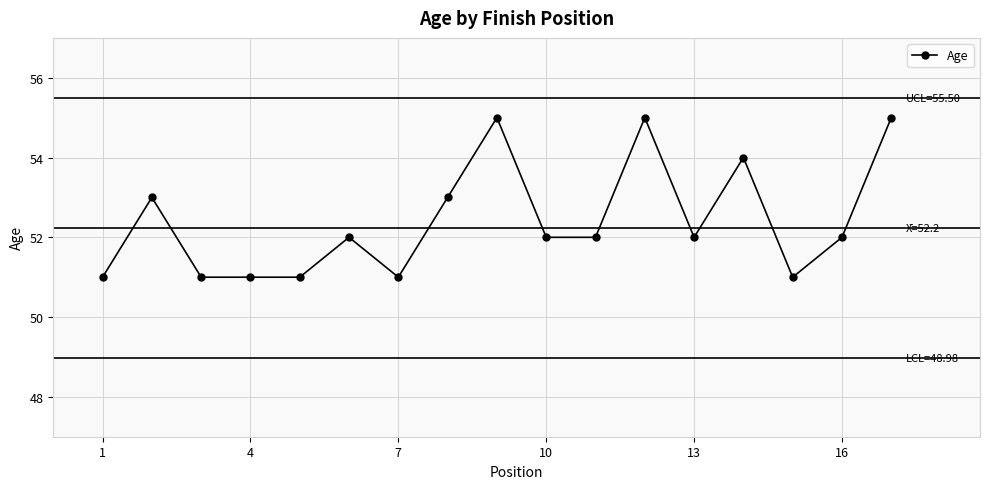

Reading right to left, list all the values displayed in this chart.

55	52	51	54	52	55	52	52	55	53	51	52	51	51	51	53	51